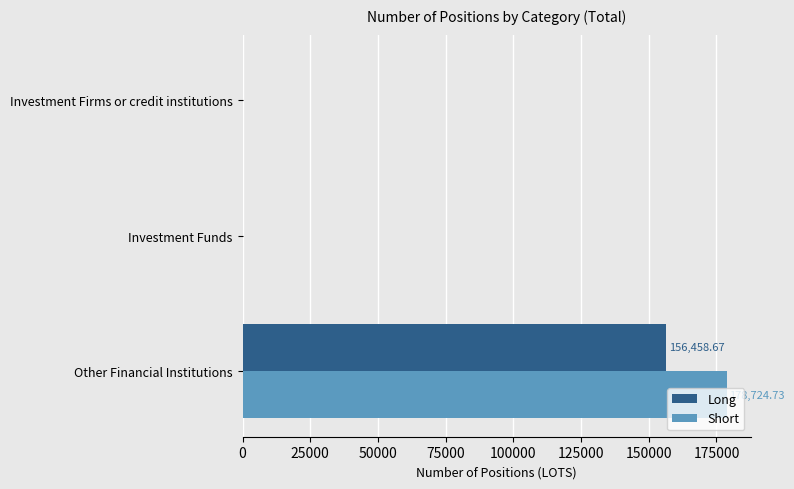

At which category is the sum across all series the highest?

Other Financial Institutions